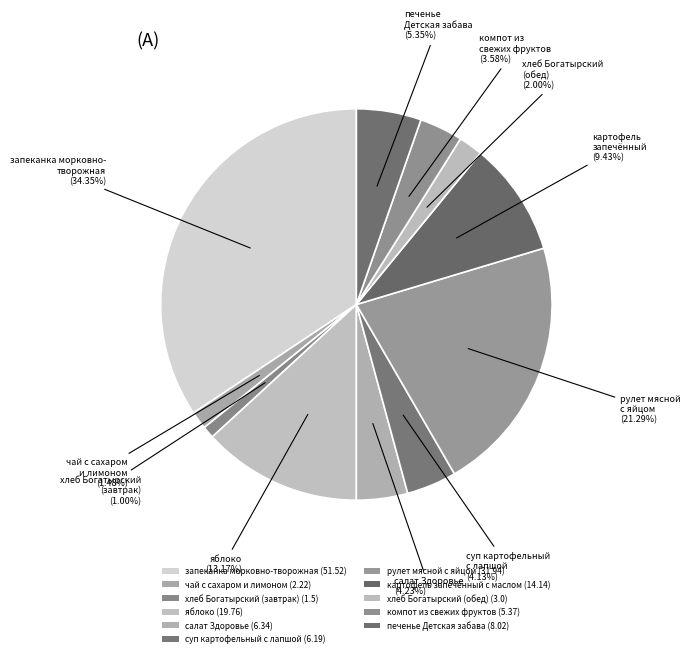

Which category has the biggest portion of the pie?

запеканка морковно-творожная